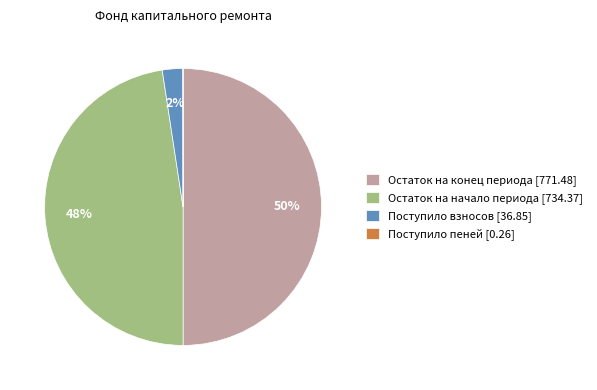

Do Поступило взносов [36.85] and Остаток на конец периода [771.48] together represent more than half of the pie?

Yes